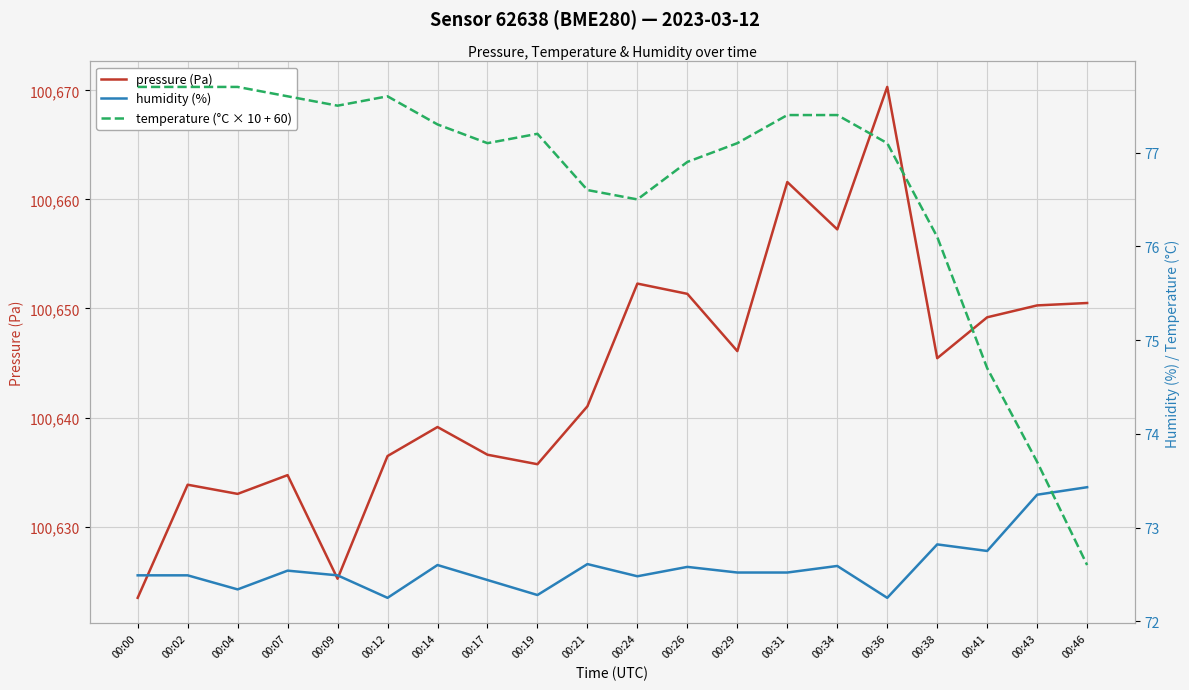

What are all the series names shown in the legend?

pressure (Pa), humidity (%), temperature (°C × 10 + 60)